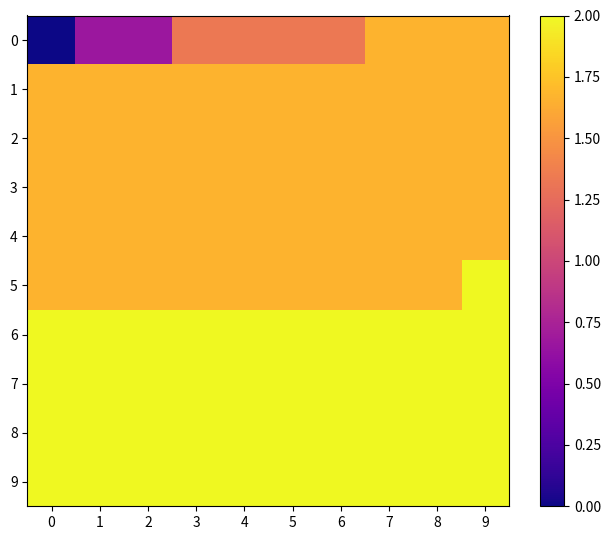

Reading right to left, extract all data points from this chart.

0: 9=1.7	8=1.7	7=1.7	6=1.3	5=1.3	4=1.3	3=1.3	2=0.7	1=0.7	0=0.0
1: 9=1.7	8=1.7	7=1.7	6=1.7	5=1.7	4=1.7	3=1.7	2=1.7	1=1.7	0=1.7
2: 9=1.7	8=1.7	7=1.7	6=1.7	5=1.7	4=1.7	3=1.7	2=1.7	1=1.7	0=1.7
3: 9=1.7	8=1.7	7=1.7	6=1.7	5=1.7	4=1.7	3=1.7	2=1.7	1=1.7	0=1.7
4: 9=1.7	8=1.7	7=1.7	6=1.7	5=1.7	4=1.7	3=1.7	2=1.7	1=1.7	0=1.7
5: 9=2.0	8=1.7	7=1.7	6=1.7	5=1.7	4=1.7	3=1.7	2=1.7	1=1.7	0=1.7
6: 9=2.0	8=2.0	7=2.0	6=2.0	5=2.0	4=2.0	3=2.0	2=2.0	1=2.0	0=2.0
7: 9=2.0	8=2.0	7=2.0	6=2.0	5=2.0	4=2.0	3=2.0	2=2.0	1=2.0	0=2.0
8: 9=2.0	8=2.0	7=2.0	6=2.0	5=2.0	4=2.0	3=2.0	2=2.0	1=2.0	0=2.0
9: 9=2.0	8=2.0	7=2.0	6=2.0	5=2.0	4=2.0	3=2.0	2=2.0	1=2.0	0=2.0